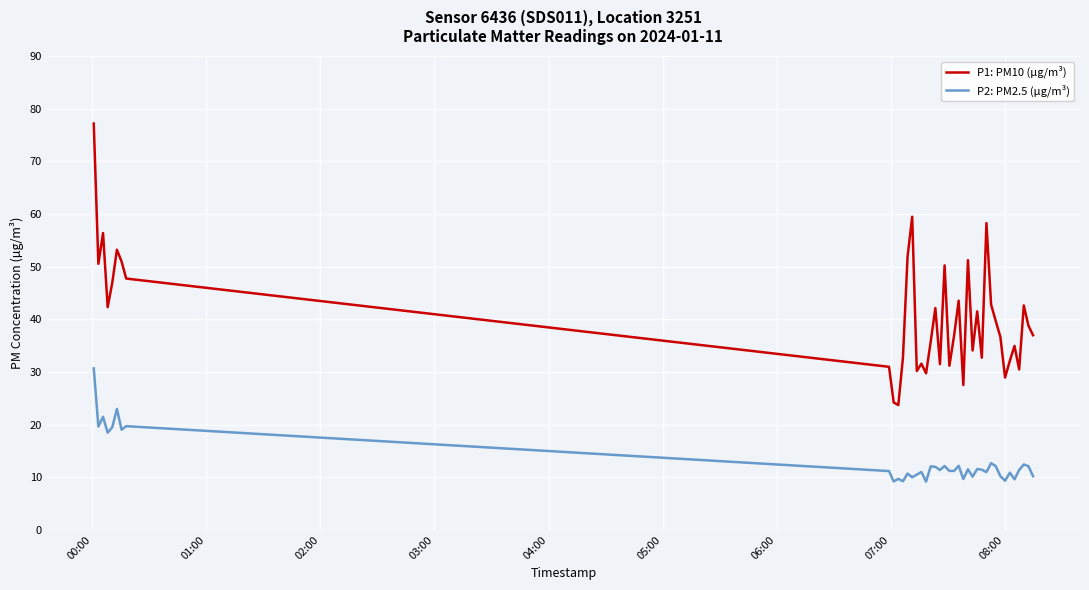

How many lines are shown in the chart?

2